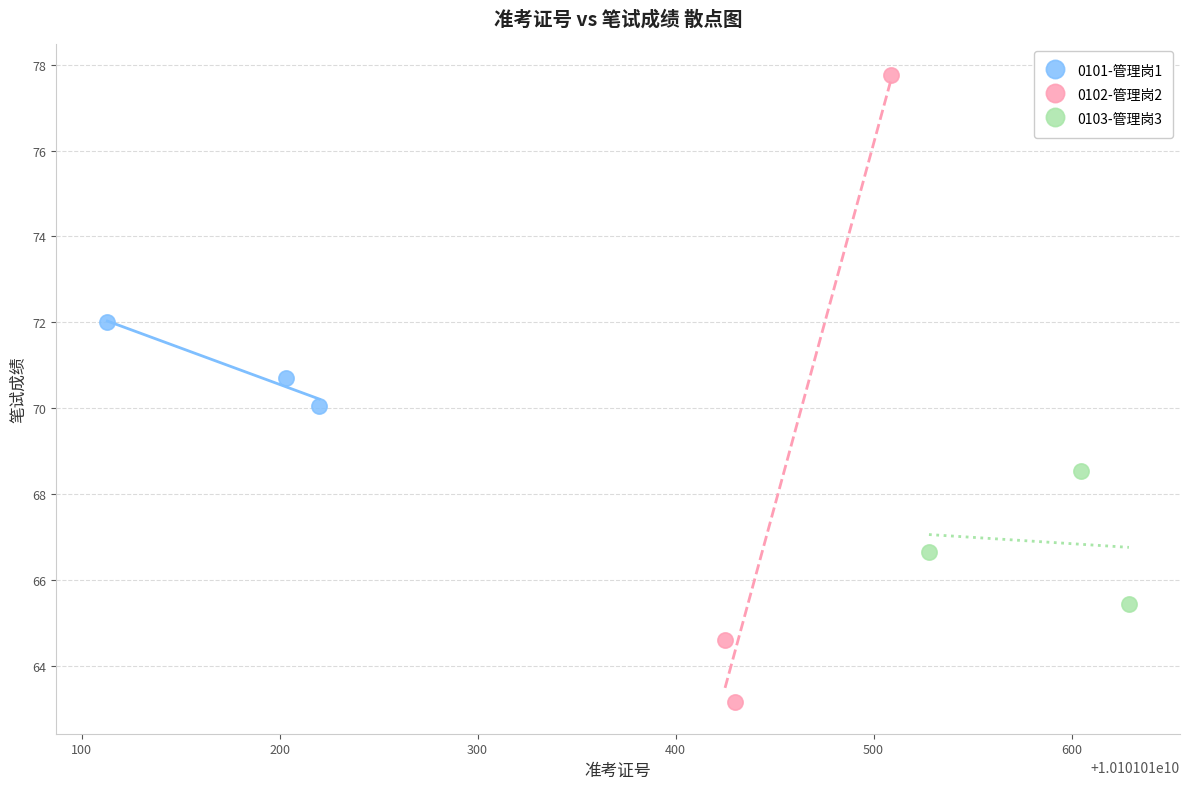

What are all the series names shown in the legend?

0101-管理岗1, 0102-管理岗2, 0103-管理岗3